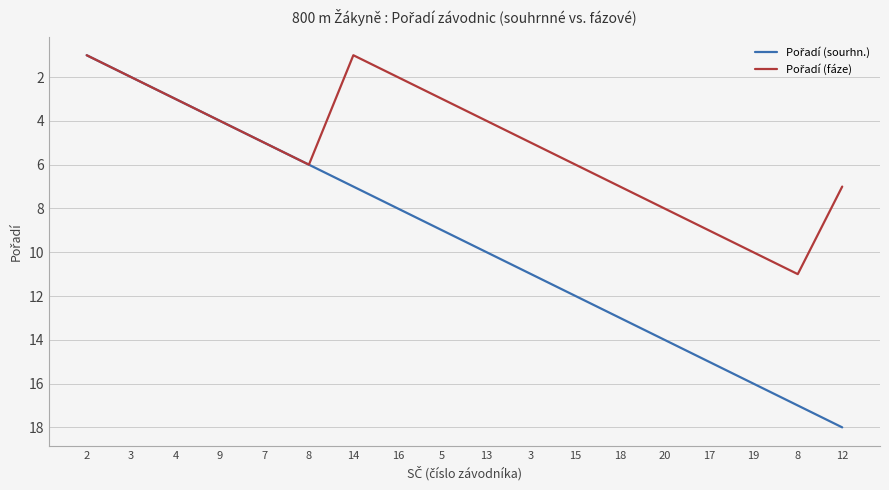

True or false: Pořadí (sourhn.) and Pořadí (fáze) intersect in this chart.

False